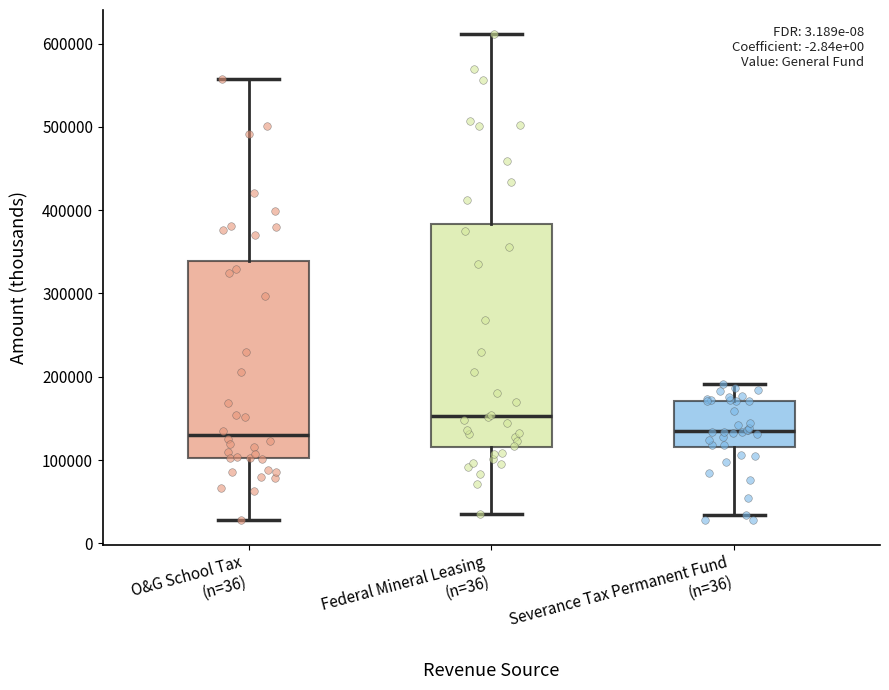

Where does the lower whisker of the box for O&G School Tax (n=36) end on the y-axis? The values are not printed on the chart, so give them approximately, as read against the axis.

30000